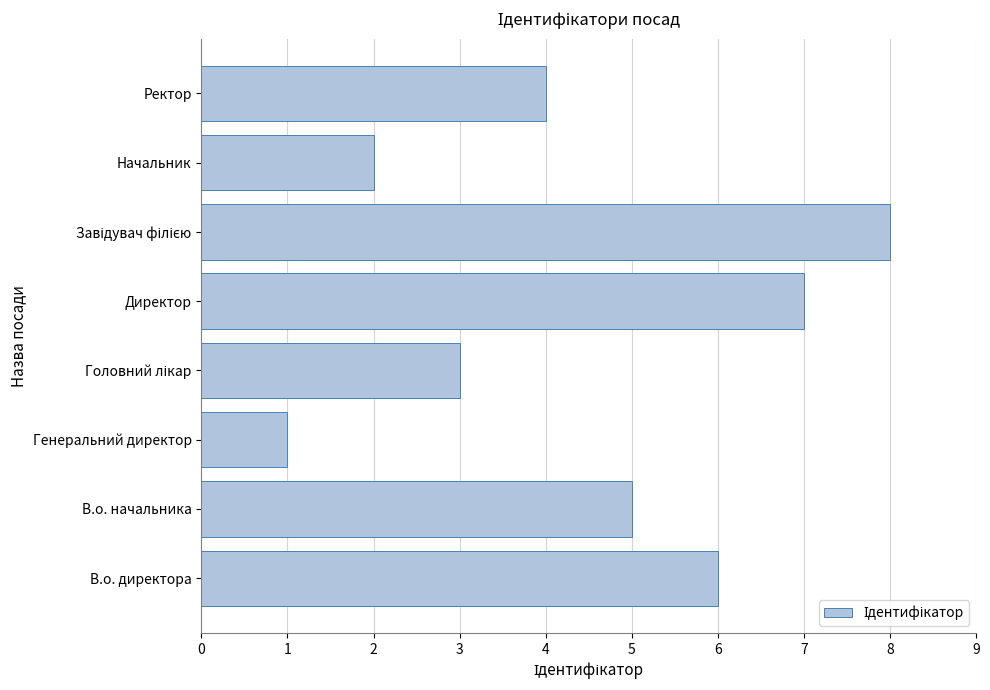

Reading top to bottom, what are all the values shown in this chart?

4	2	8	7	3	1	5	6